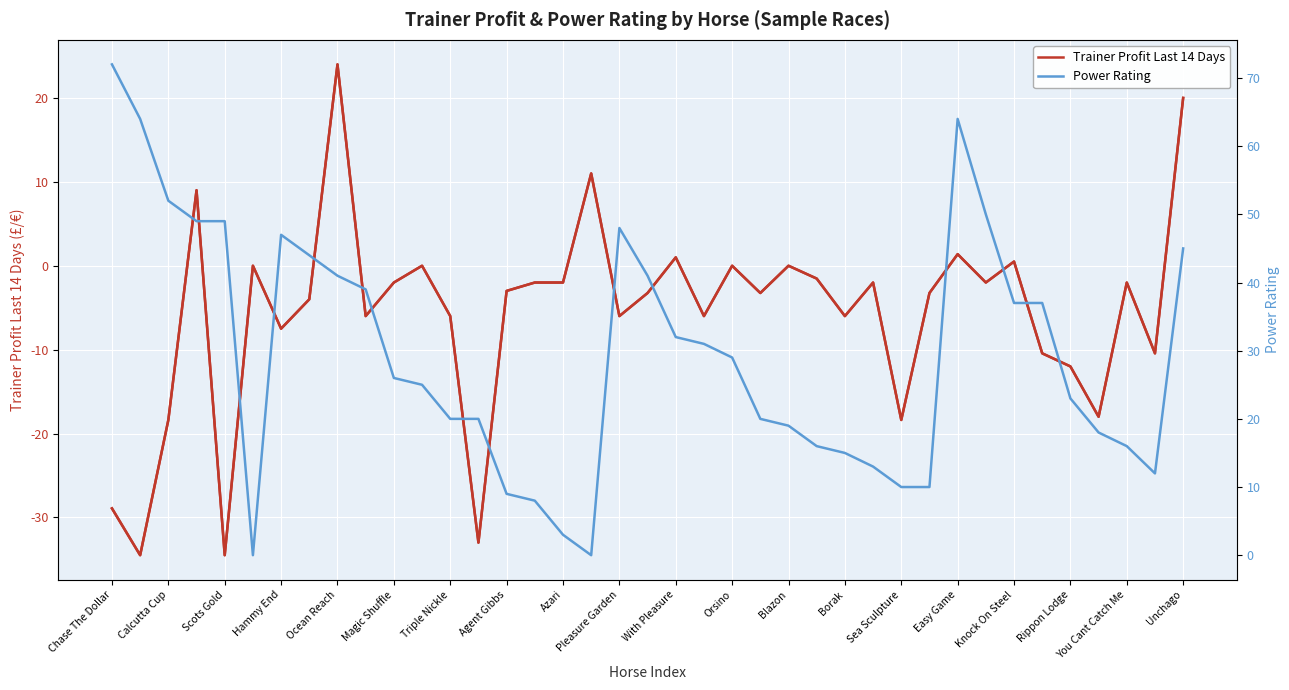

What are all the series names shown in the legend?

Trainer Profit Last 14 Days, Power Rating